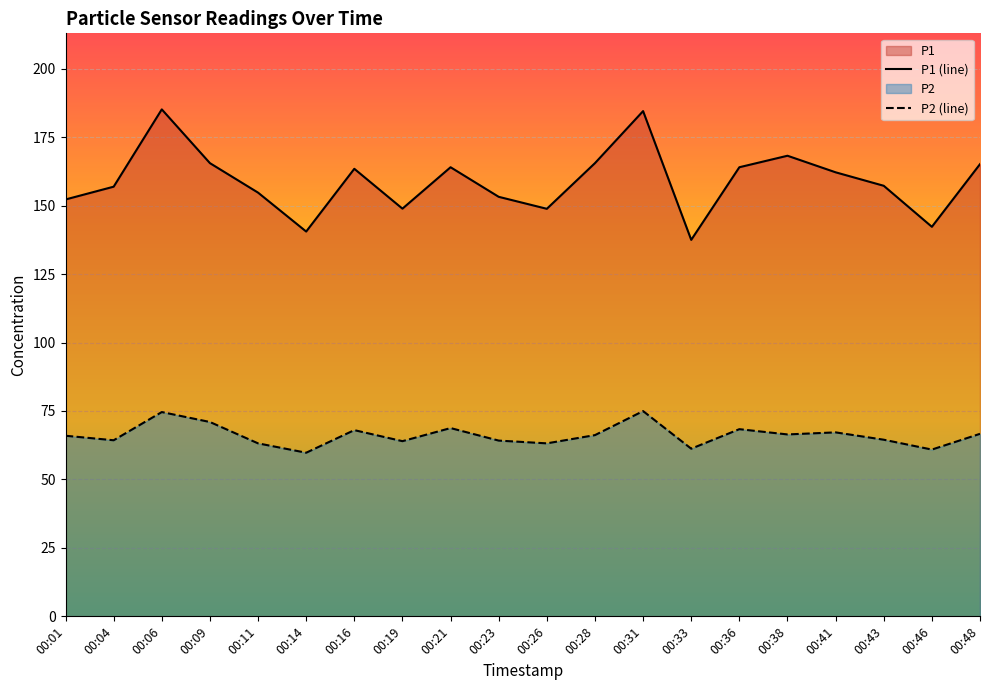

At which label does P2 (line) reach its minimum?

00:14